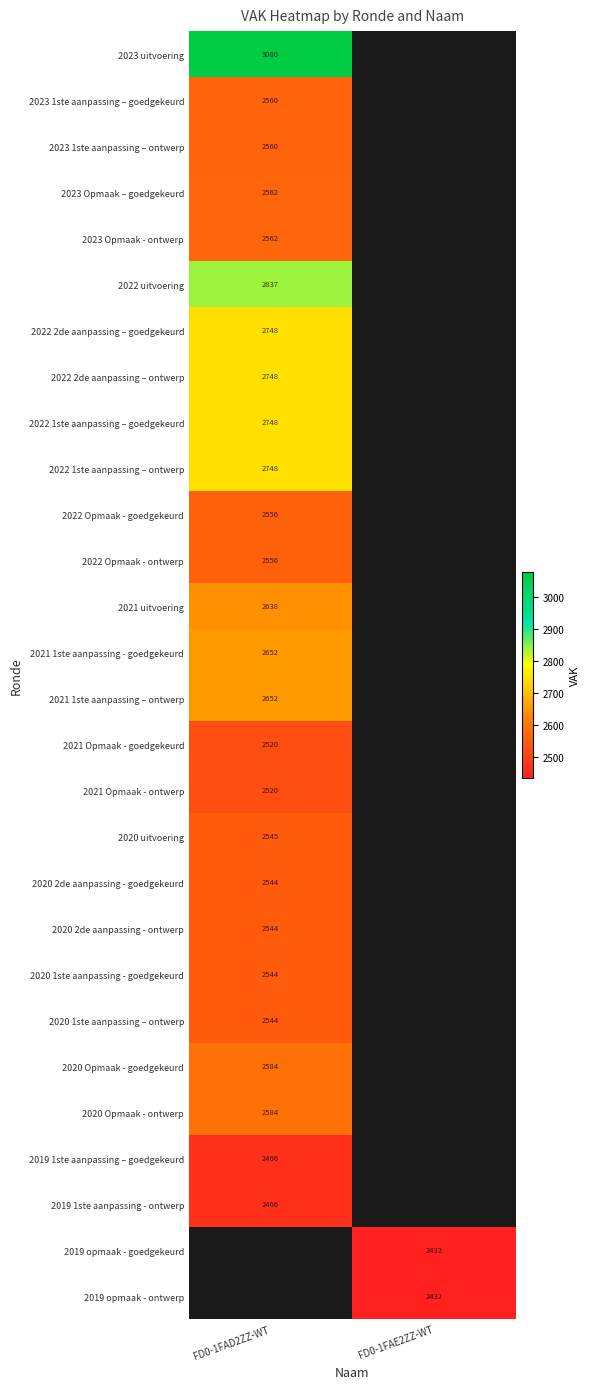

The 2021 Opmaak - goedgekeurd series shows 3602 at FD0-1FAD2ZZ-WT. True or false?

False